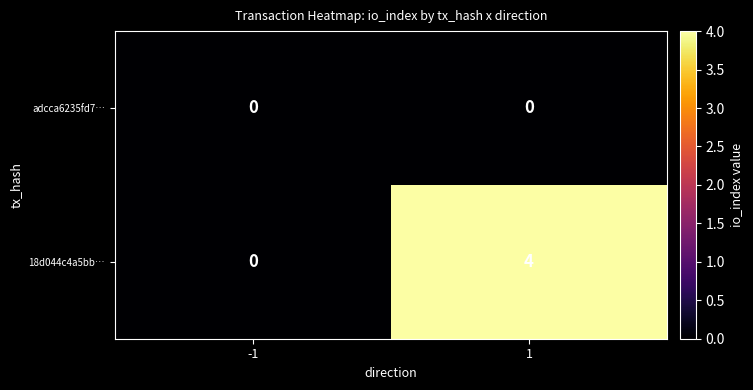

Reading left to right, extract all data points from this chart.

adcca6235fd7…: 0	0
18d044c4a5bb…: 0	4